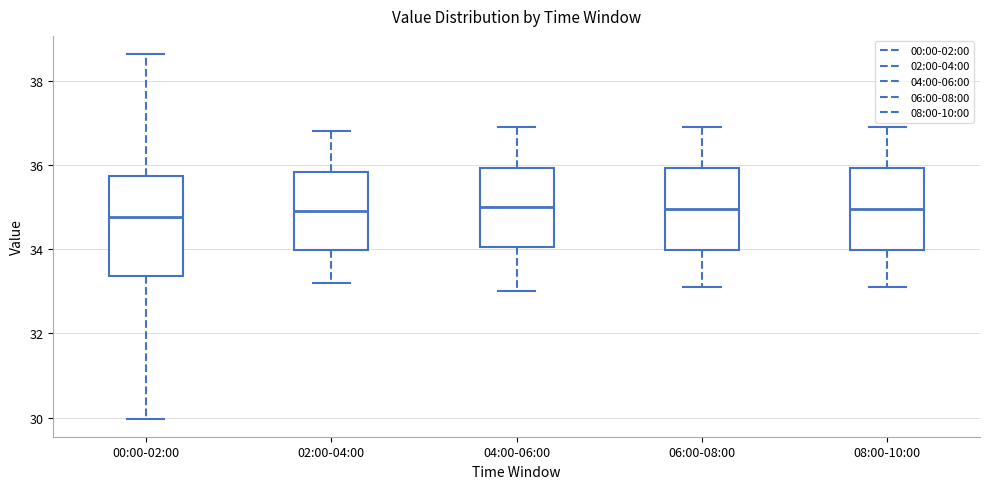

Comparing the boxes themselves (not the whiskers), which one is the tallest?

00:00-02:00